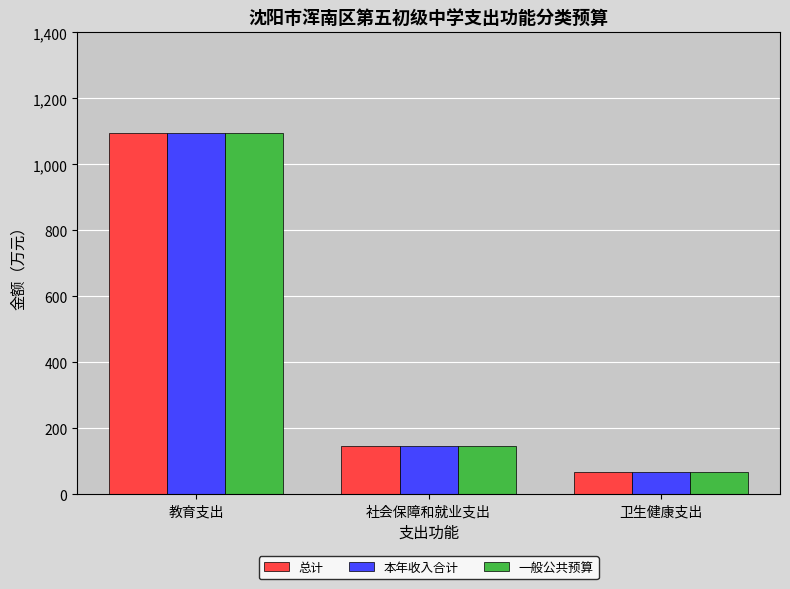

At how many categories does at least one series exceed 739?

1